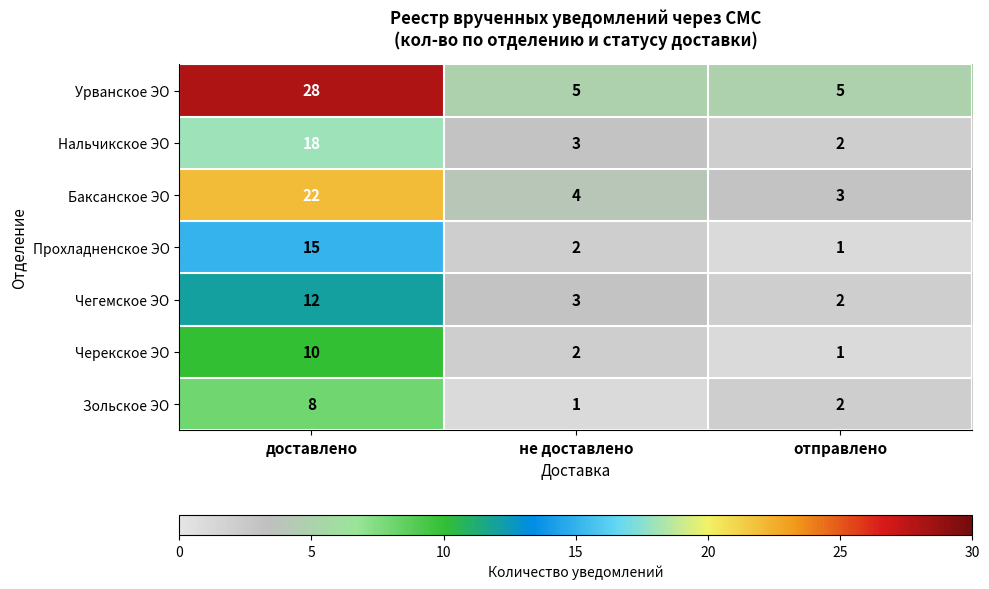

What is the smallest value displayed?

1